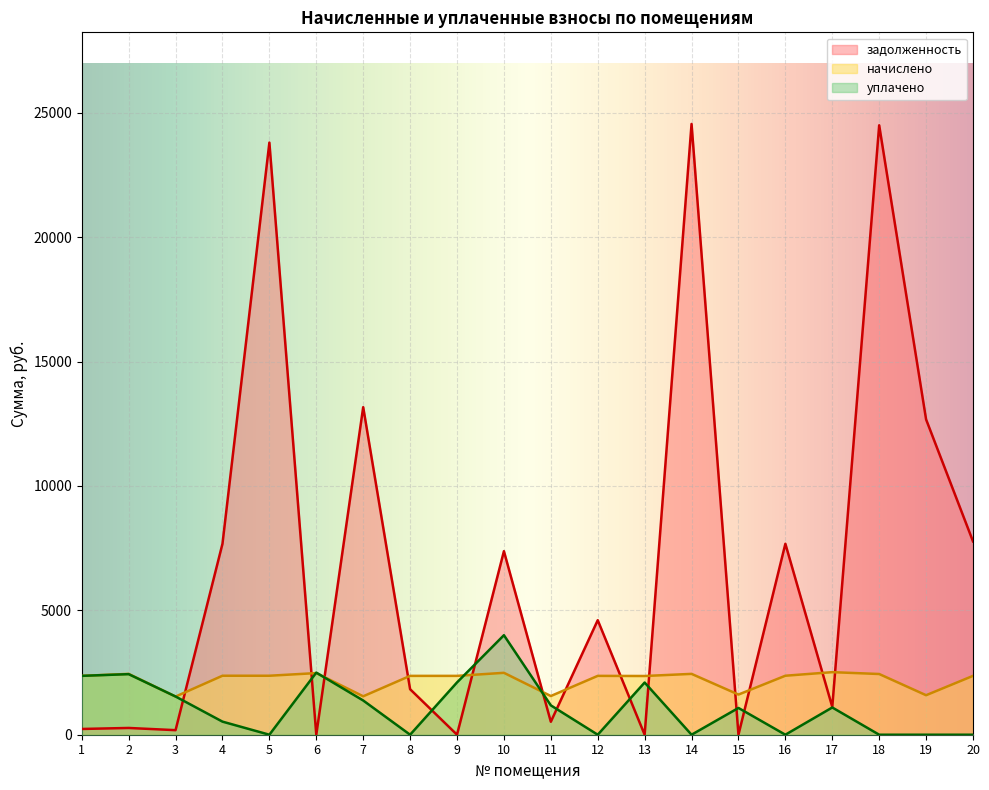

Where do начислено and задолженность first cross each other?

3 and 4